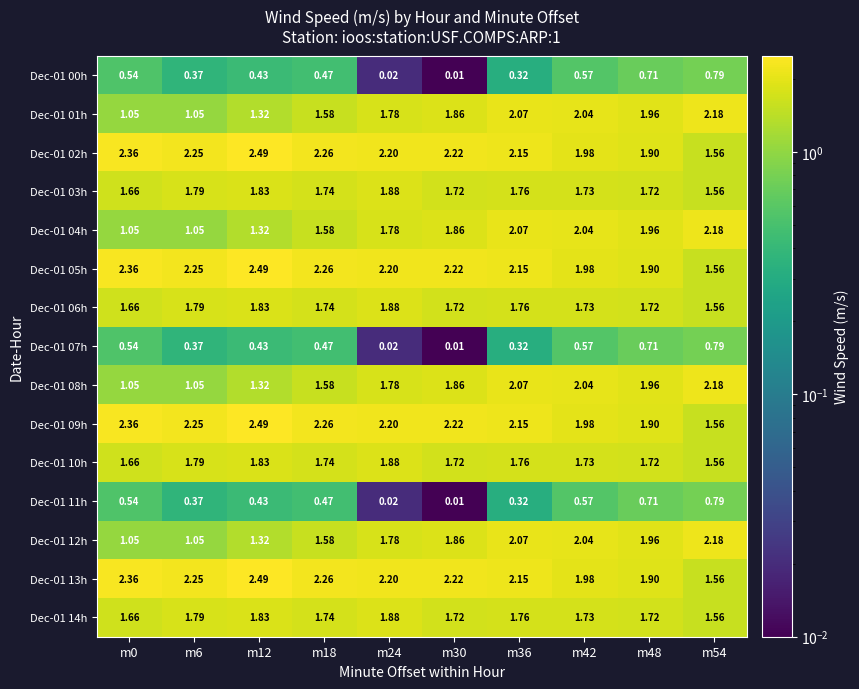

Is the value of Dec-01 03h at m36 greater than the value of Dec-01 11h at m54?

Yes